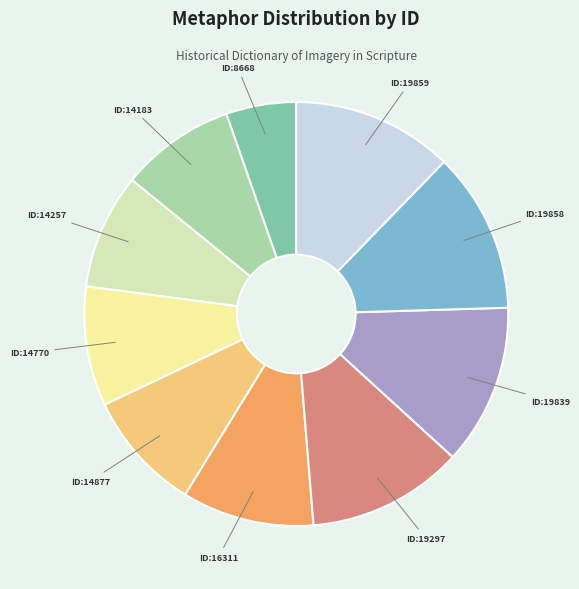

Is there any slice that represents more than half of the pie?

No